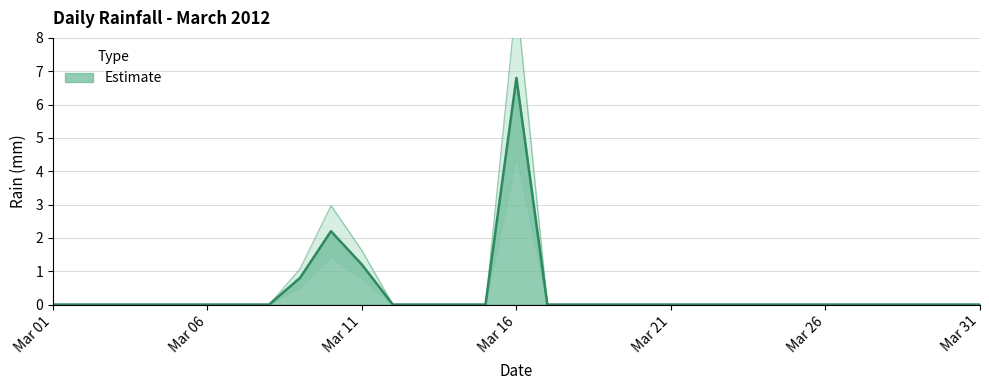

Where is the first local maximum?

2012-03-10